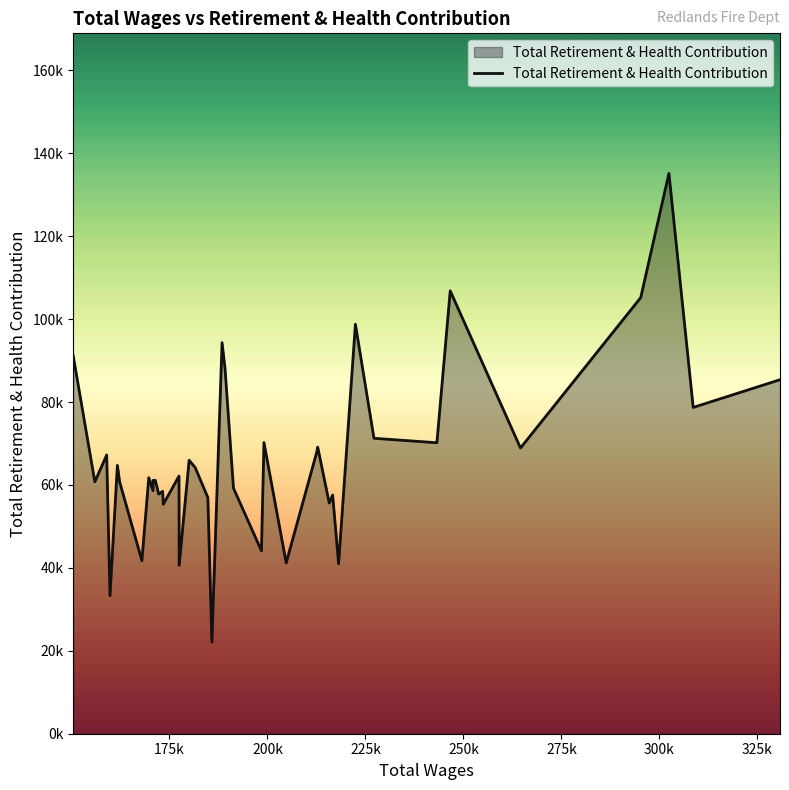

Does the chart have visible grid lines?

No